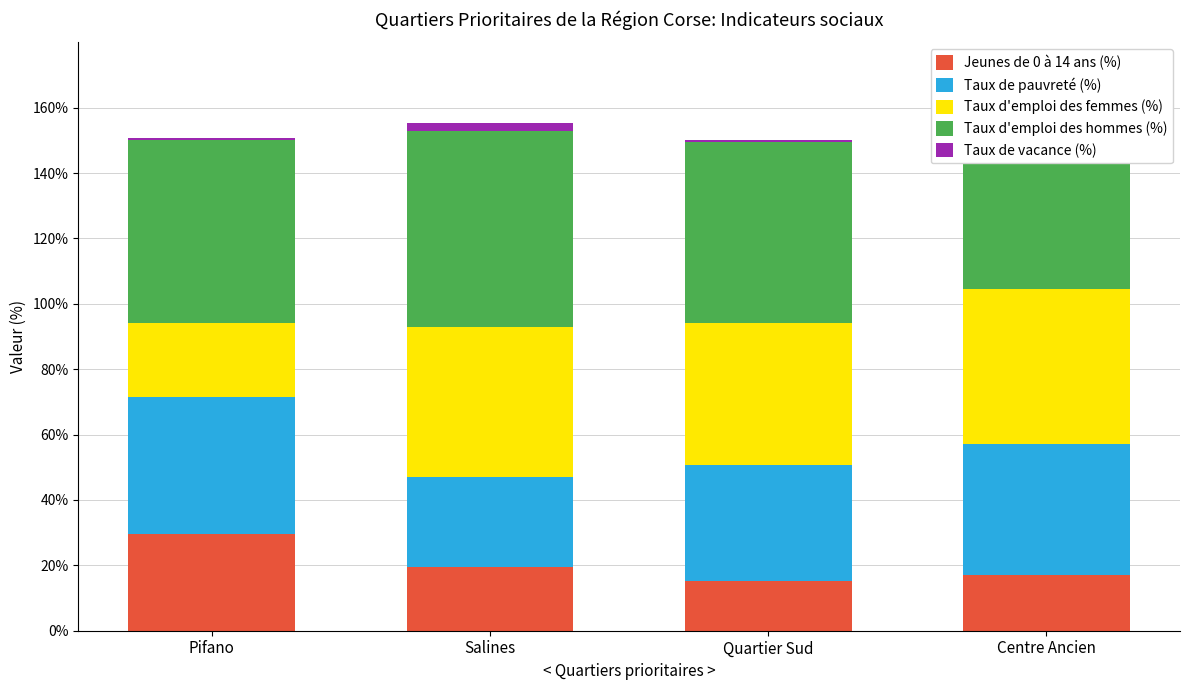

Between Quartier Sud and Salines, which is larger?

Salines